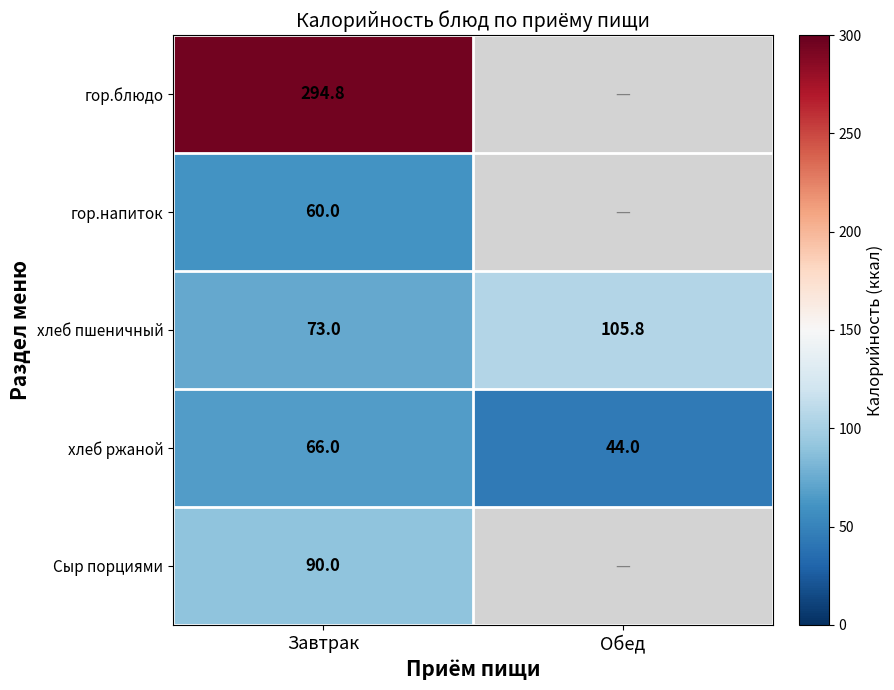

Rank the categories by хлеб ржаной value from highest to lowest.

Завтрак, Обед